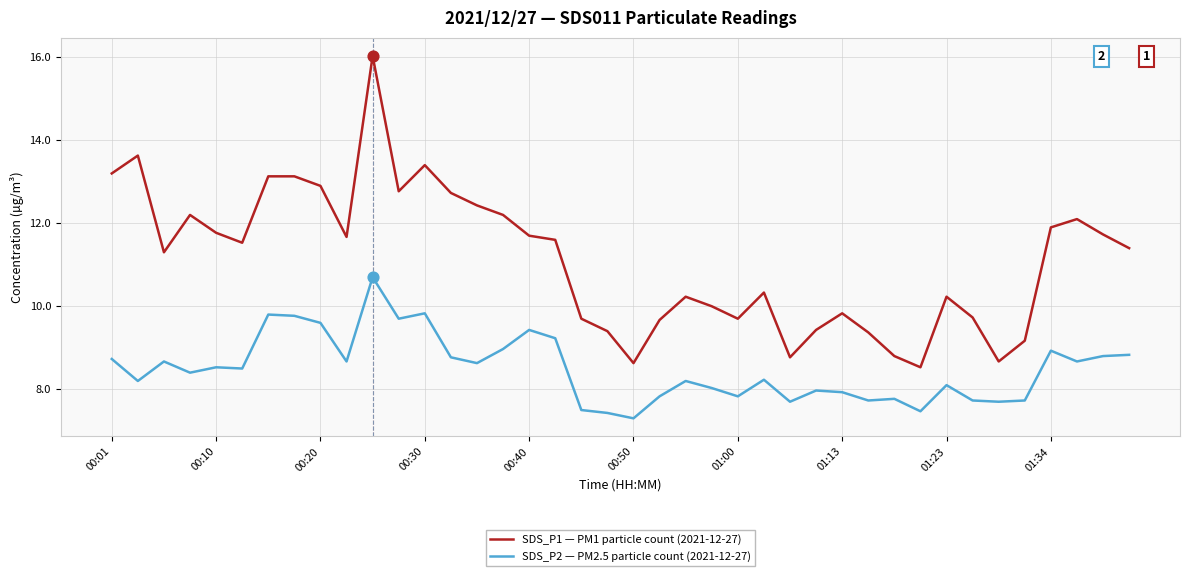

Which series has the largest range (max minus min)?

SDS_P1 — PM1 particle count (2021-12-27)